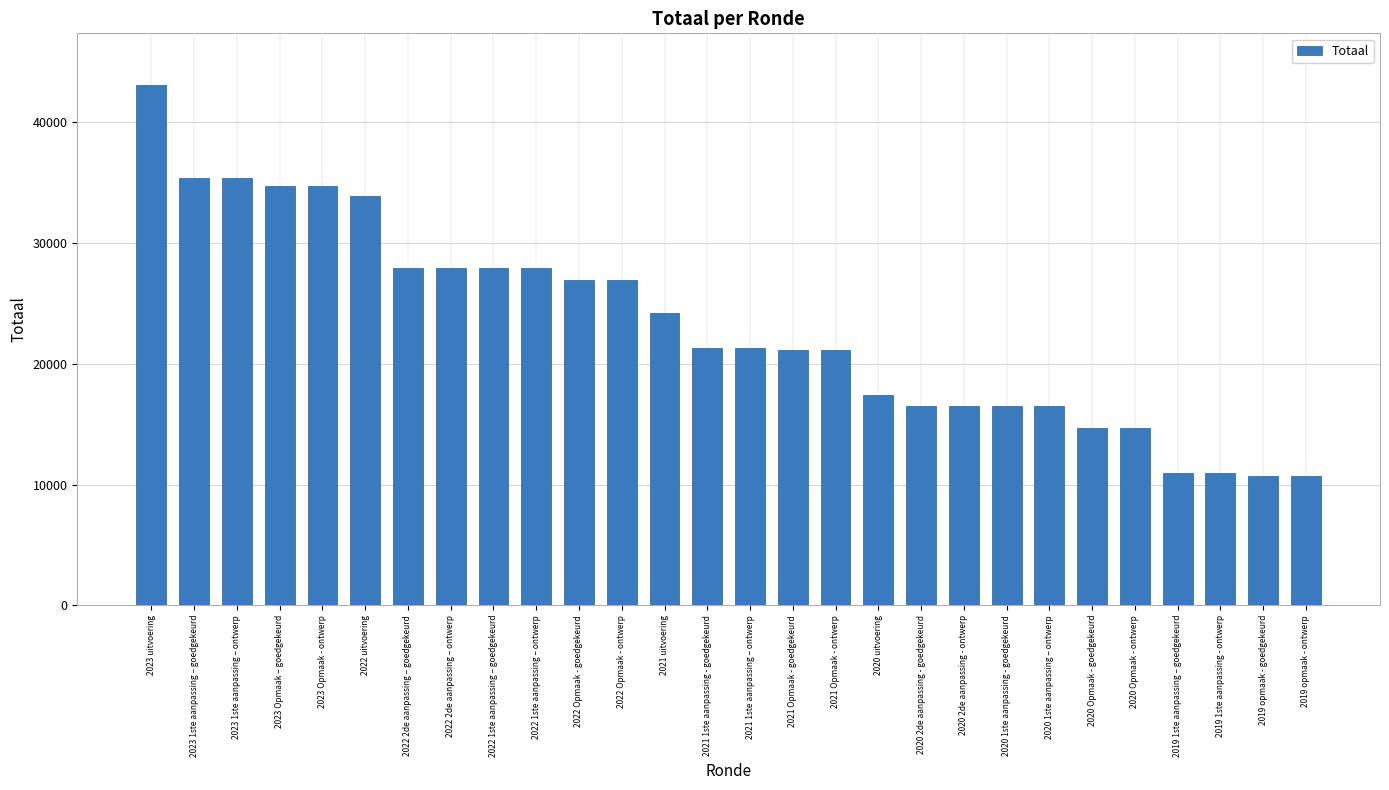

Between 2023 Opmaak – goedgekeurd and 2019 1ste aanpassing - ontwerp, which is larger?

2023 Opmaak – goedgekeurd